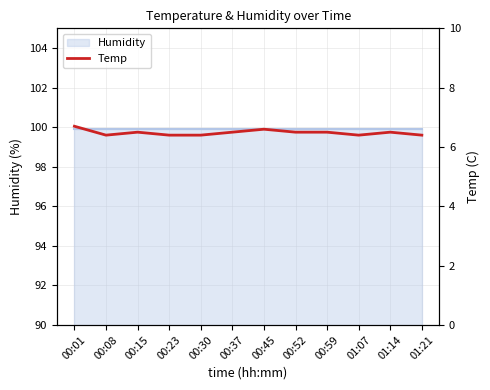

What is the value of the 12th point from the left?

6.4